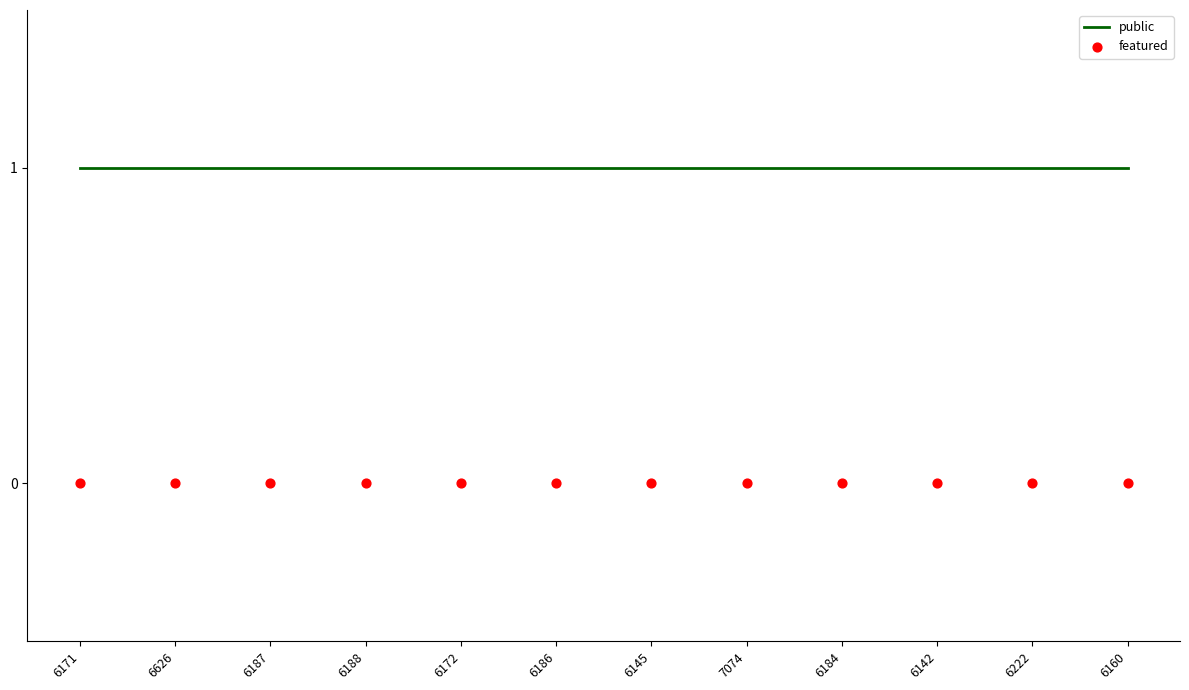

What is the total value across all series at 7074?

1